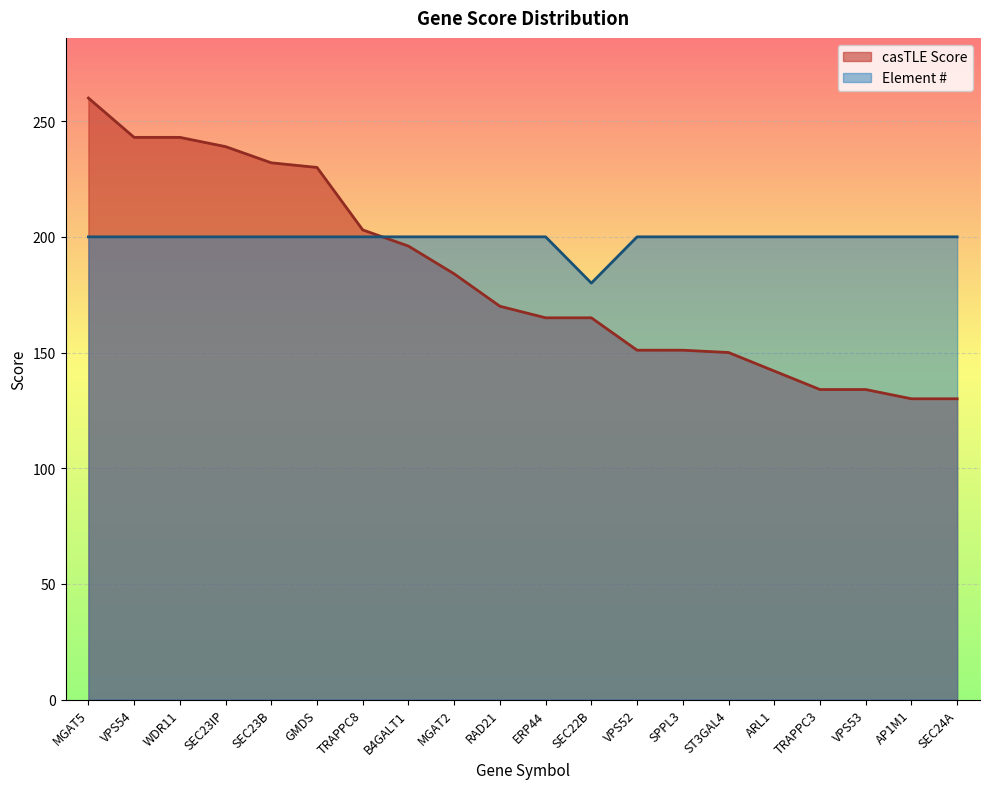

Between SEC22B and ST3GAL4, which series saw the biggest shift?

Element #